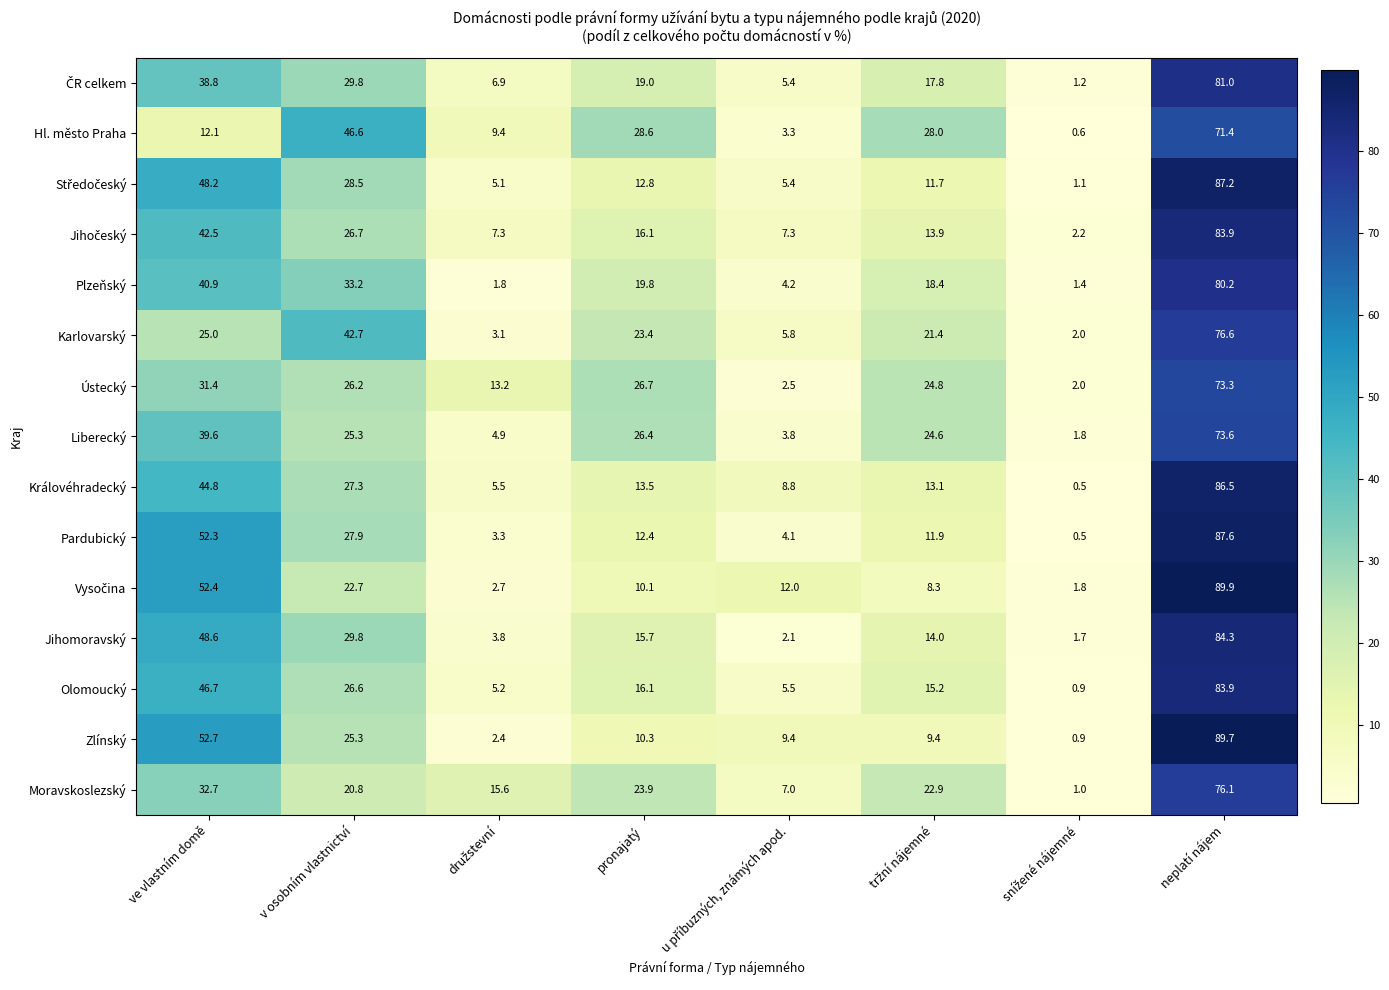

Between v osobním vlastnictví and pronajatý, which series saw the biggest shift?

Karlovarský